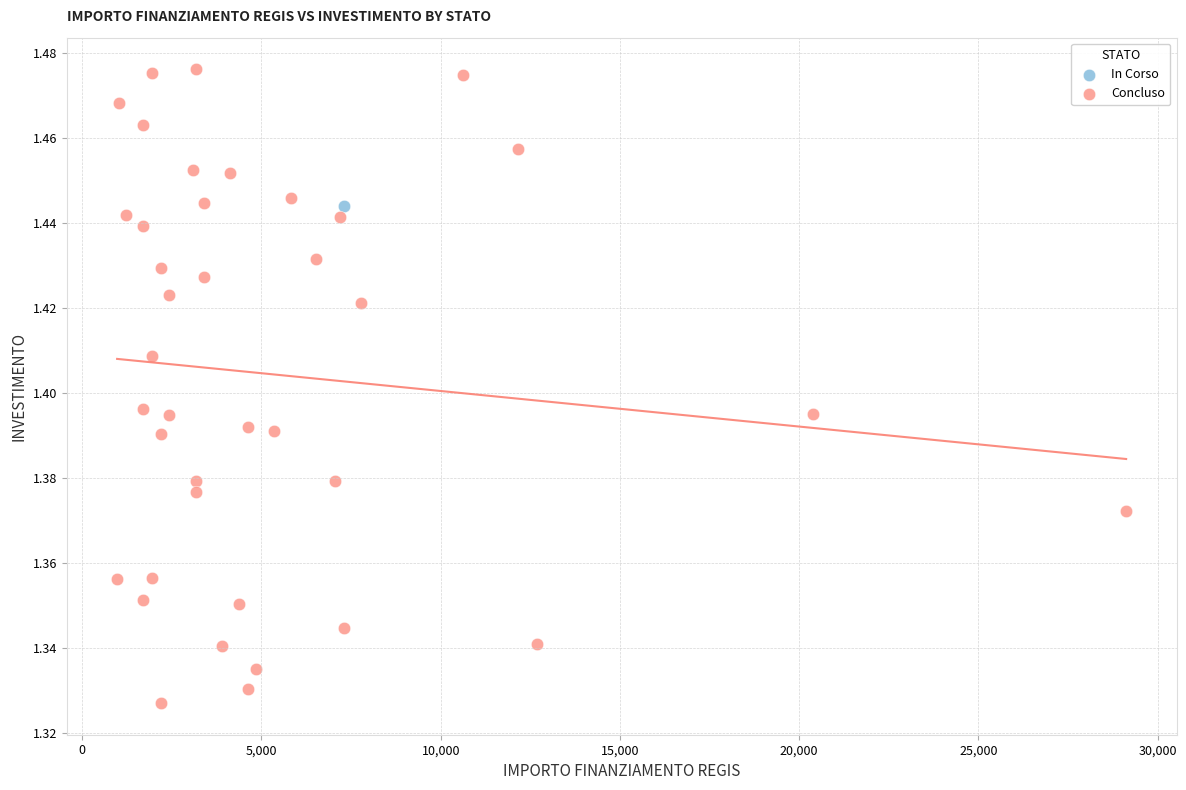

What are all the series names shown in the legend?

In Corso, Concluso